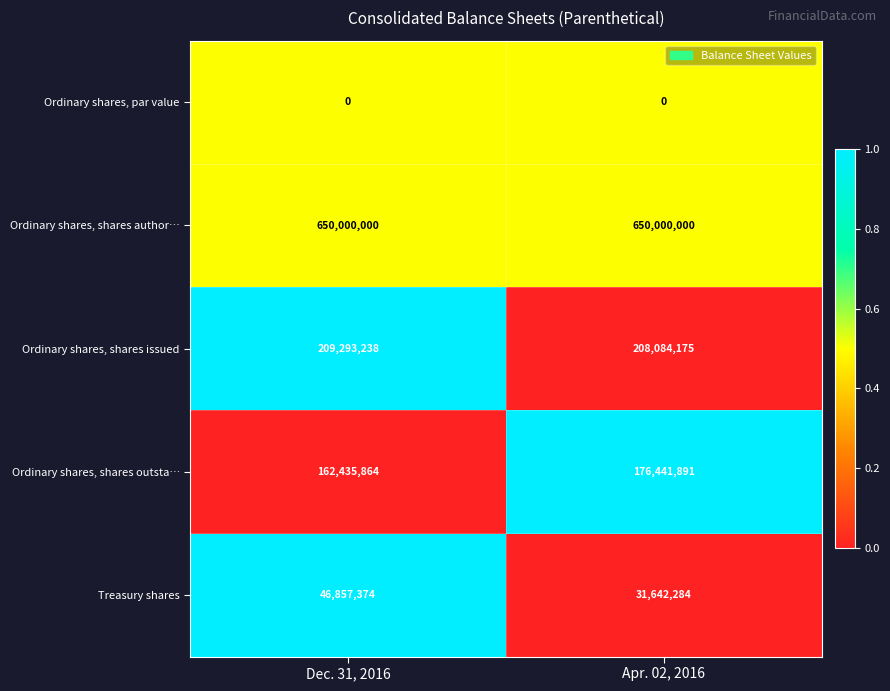

What is the total value across all series at Apr. 02, 2016?

1066168350